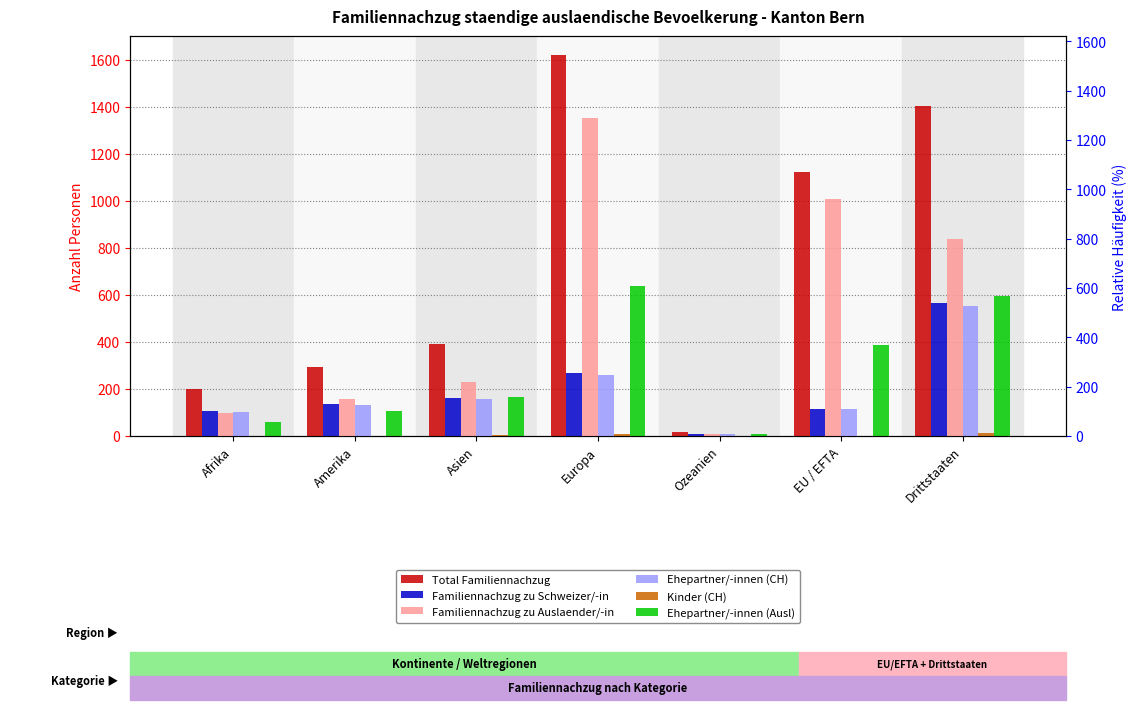

What is the label of the 6th bar from the right?

Amerika